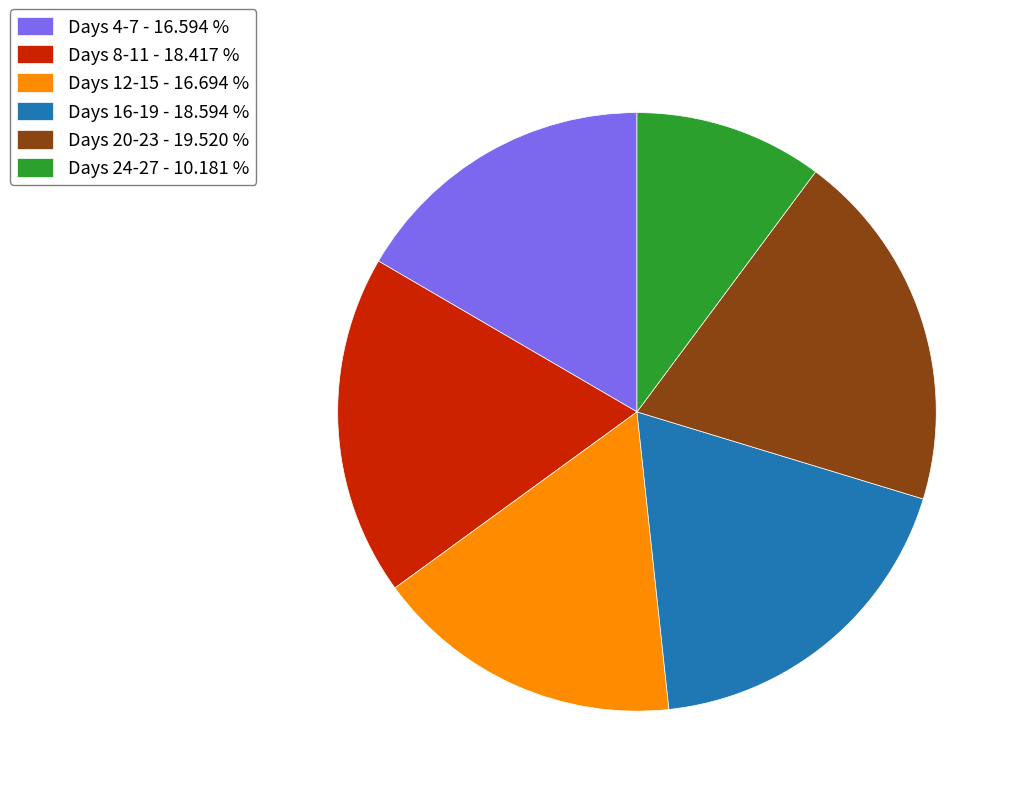

Does any single category account for the majority?

No